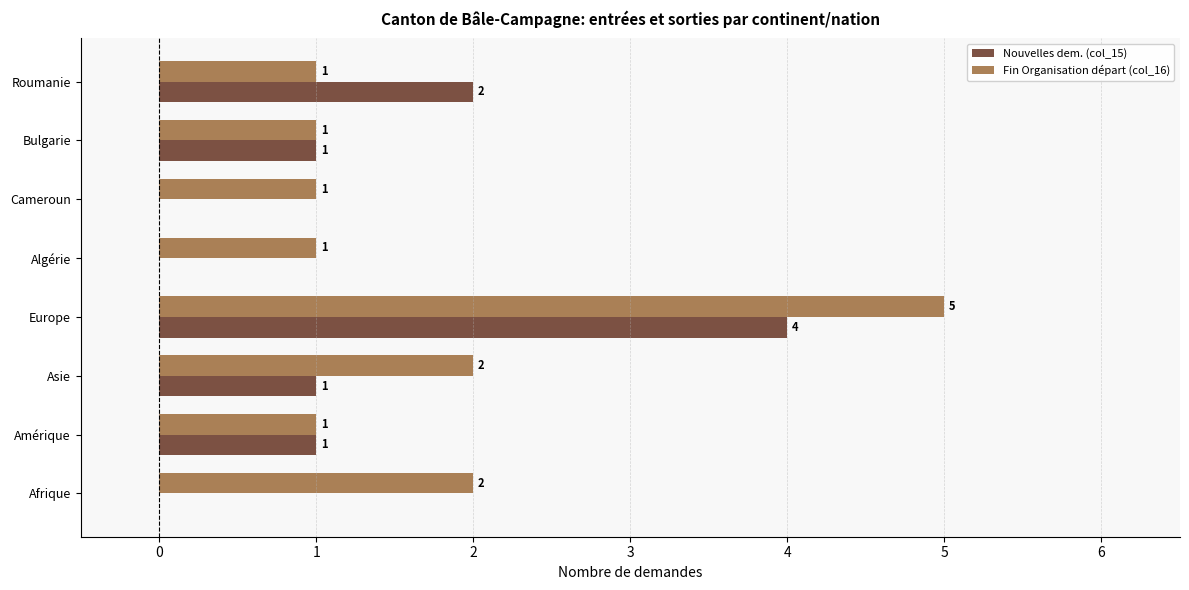

The Nouvelles dem. (col_15) series shows 3 at Algérie. True or false?

False